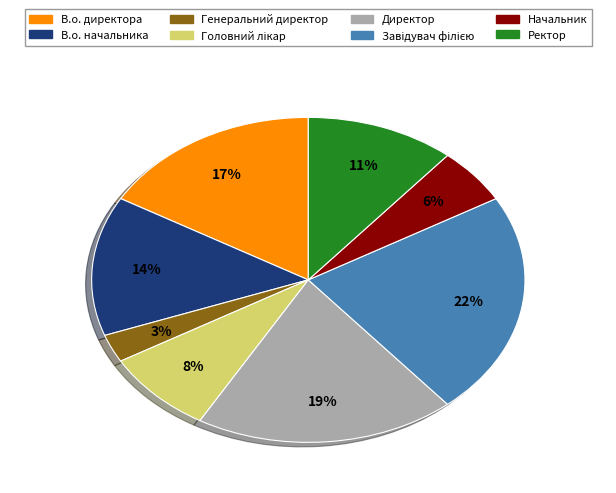

Does В.о. директора represent more than half of the total?

No